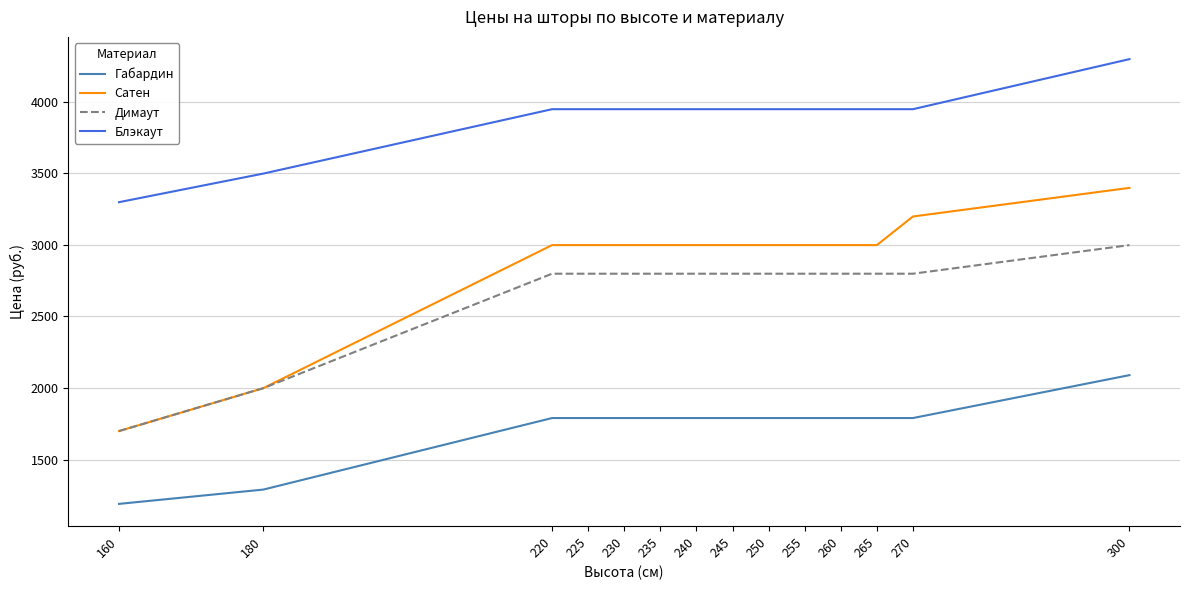

True or false: Габардин and Димаут intersect in this chart.

False